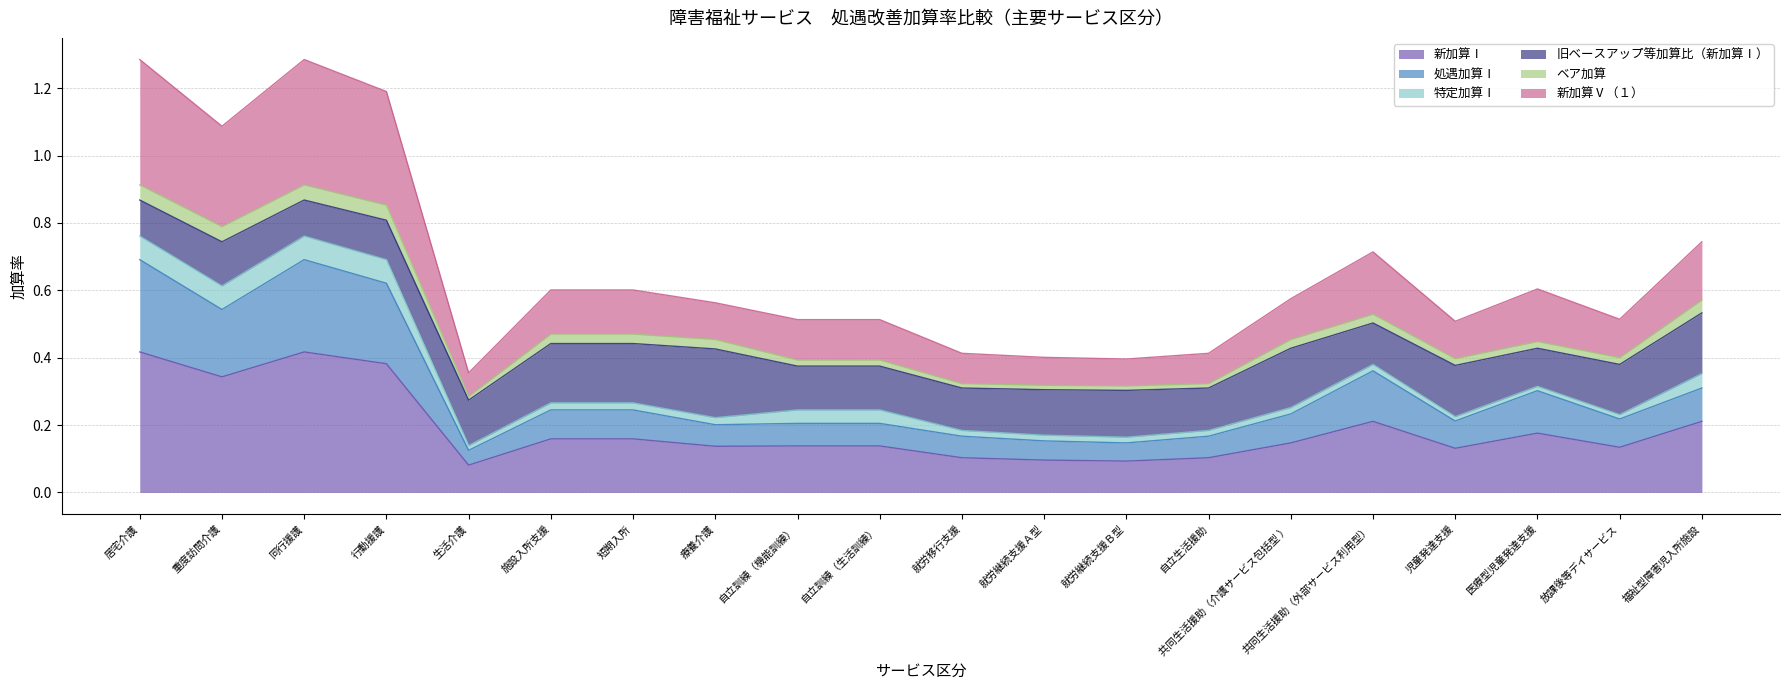

True or false: 処遇加算Ⅰ has more than 1 points higher than both neighbors.

True